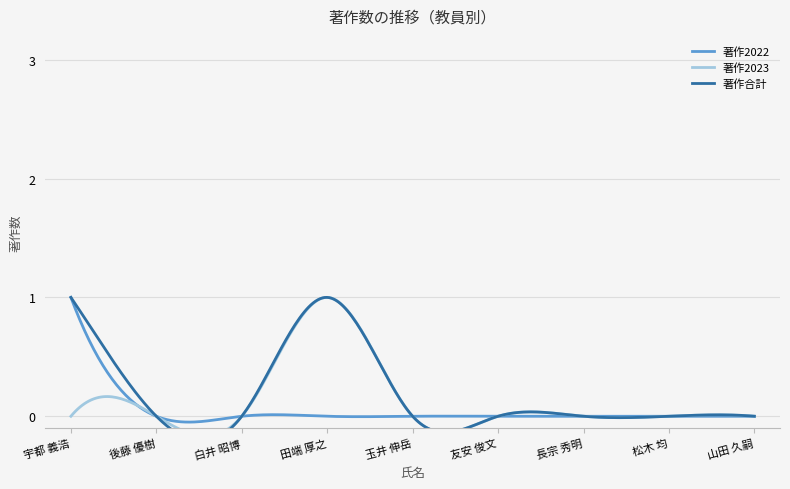

How many 著作2023 values are between 0 and 1?

9